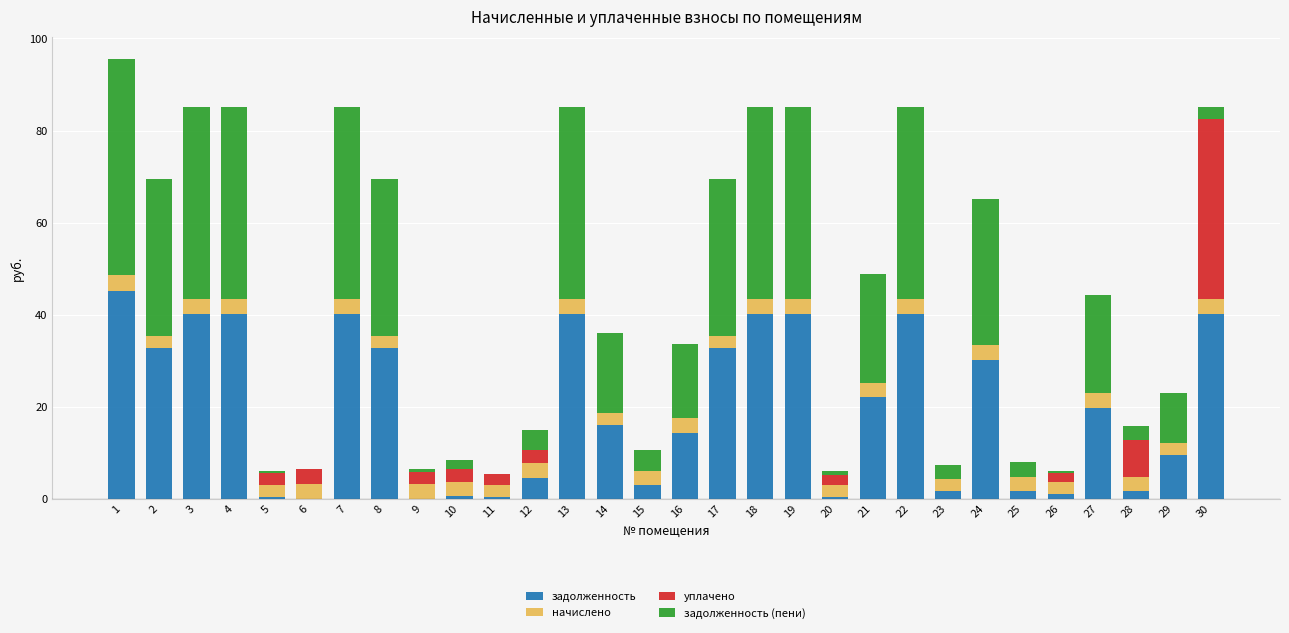

Is it true that задолженность equals 10.1 at 3?

False